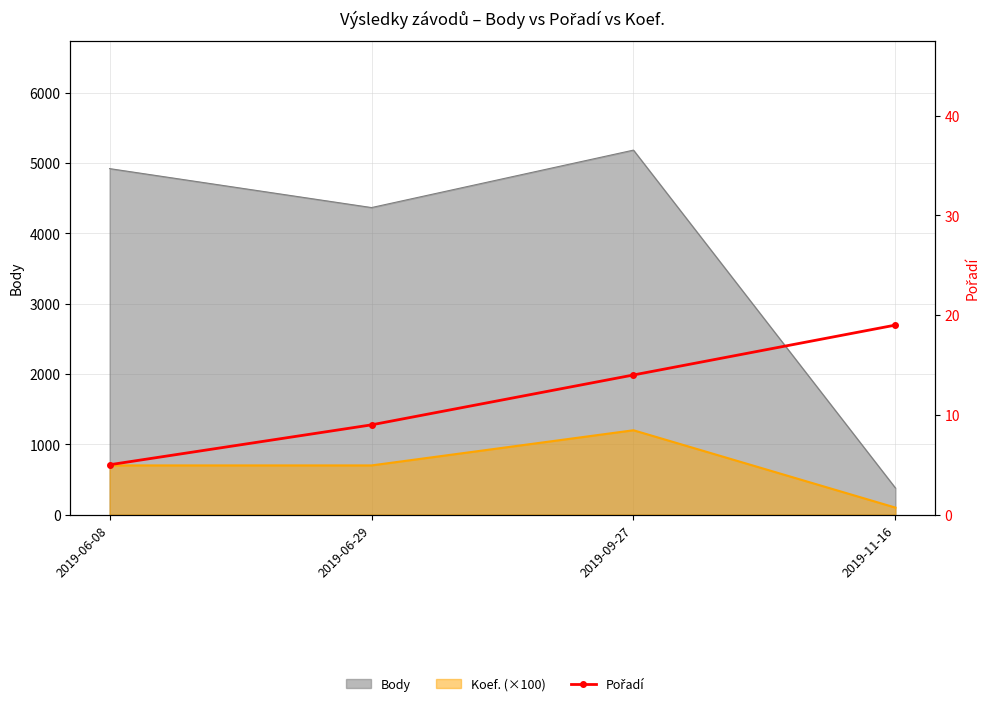

Reading right to left, extract all data points from this chart.

2019-11-16=19	2019-09-27=14	2019-06-29=9	2019-06-08=5